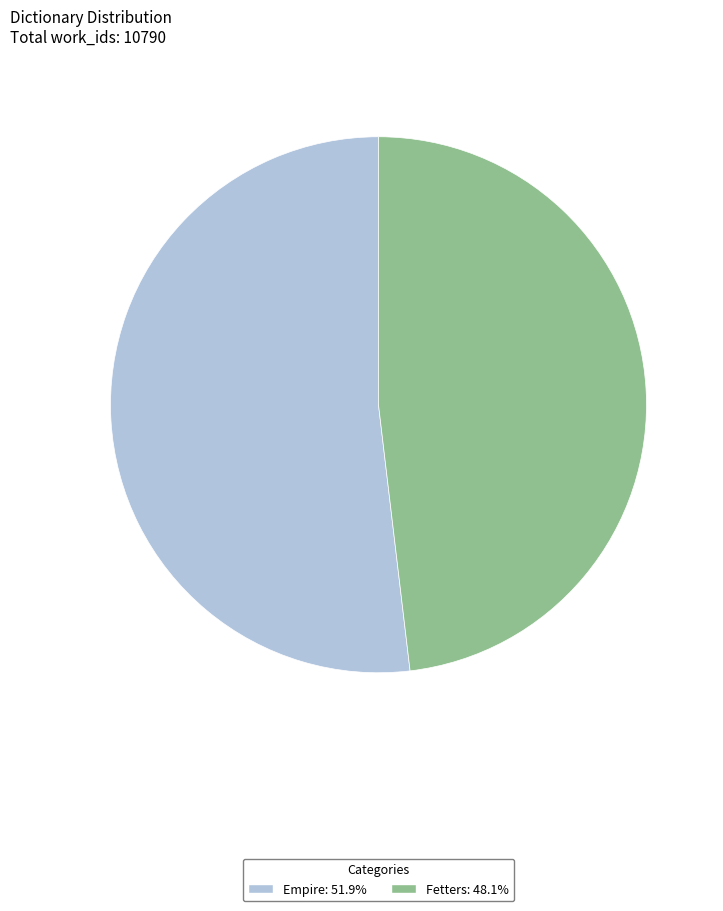

Which slice is the smallest?

Fetters